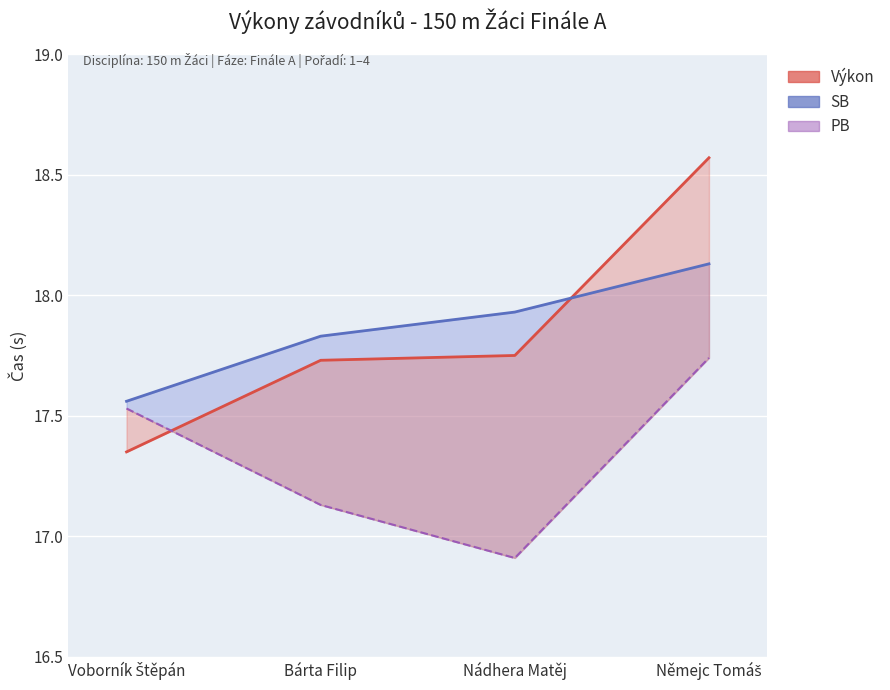

What is the total value across all series at Nádhera Matěj?

52.6